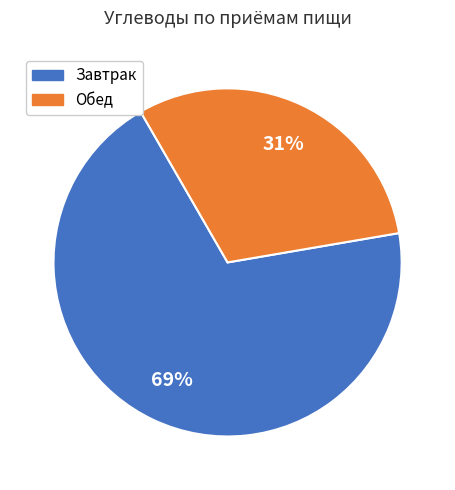

To the nearest percent, what is the average slice percentage?

50%